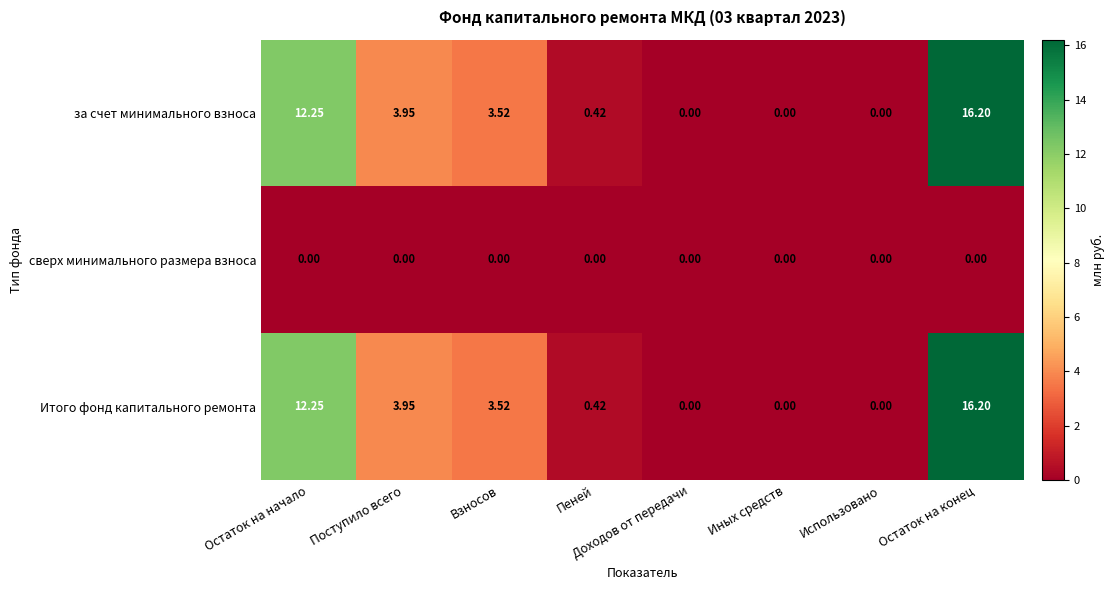

Which label corresponds to the largest value in the chart?

Остаток на конец